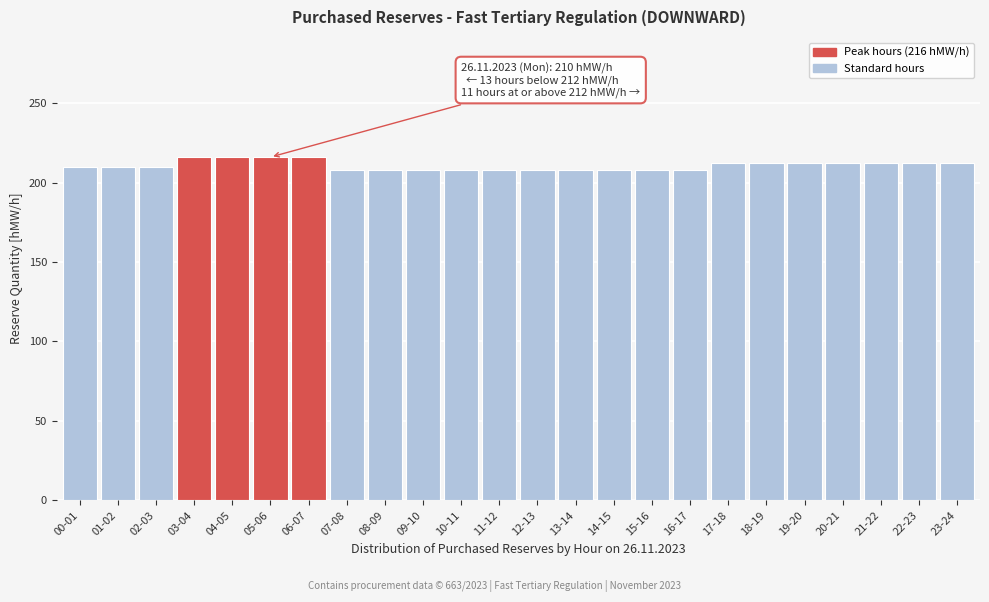

Reading left to right, extract all data points from this chart.

210	210	210	216	216	216	216	208	208	208	208	208	208	208	208	208	208	212	212	212	212	212	212	212